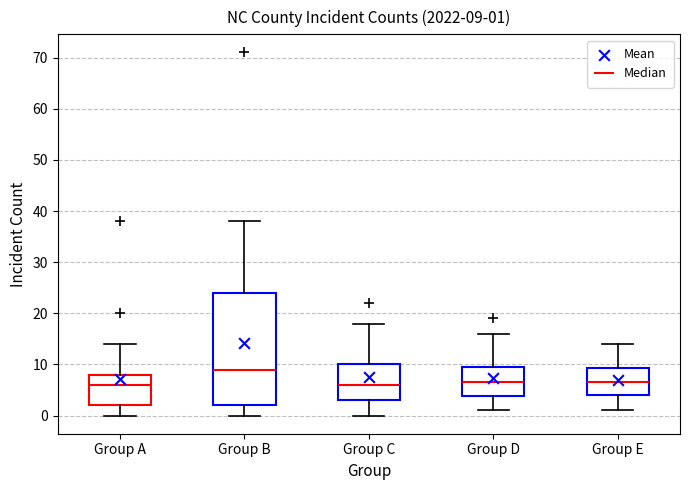

Comparing the boxes themselves (not the whiskers), which one is the tallest?

Group B